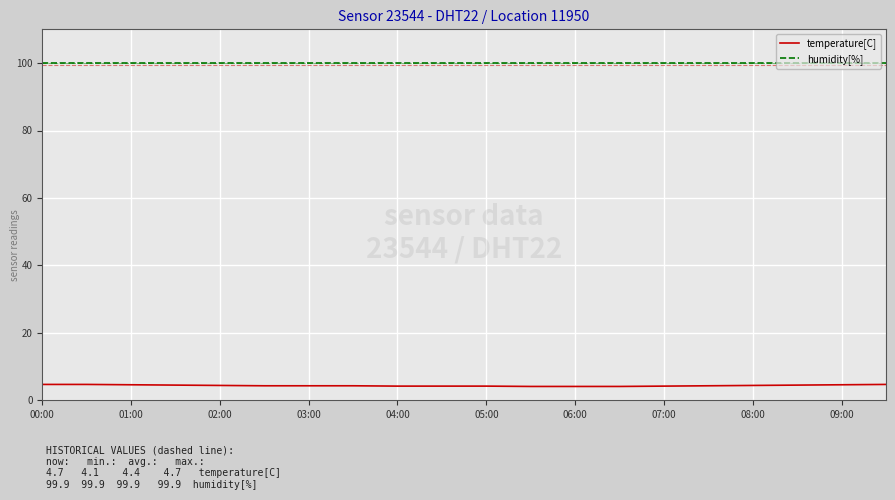

What is the sum of all temperature[C] values?

87.4